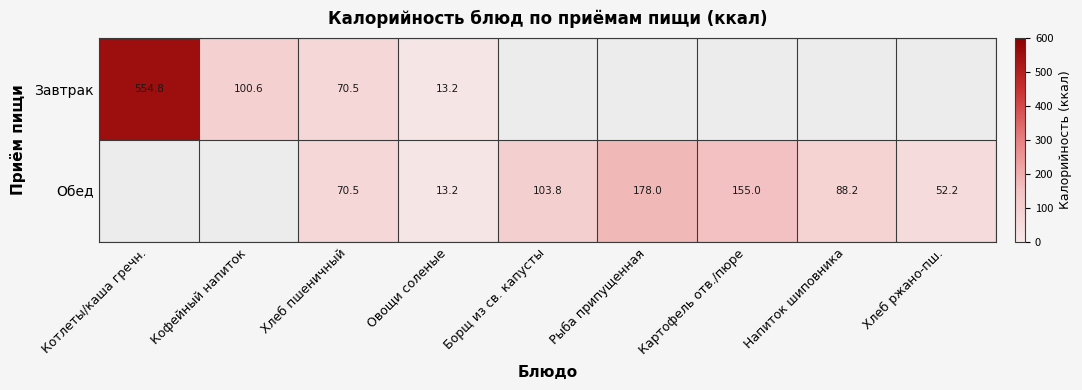

At which category is the sum across all series the highest?

Хлеб пшеничный